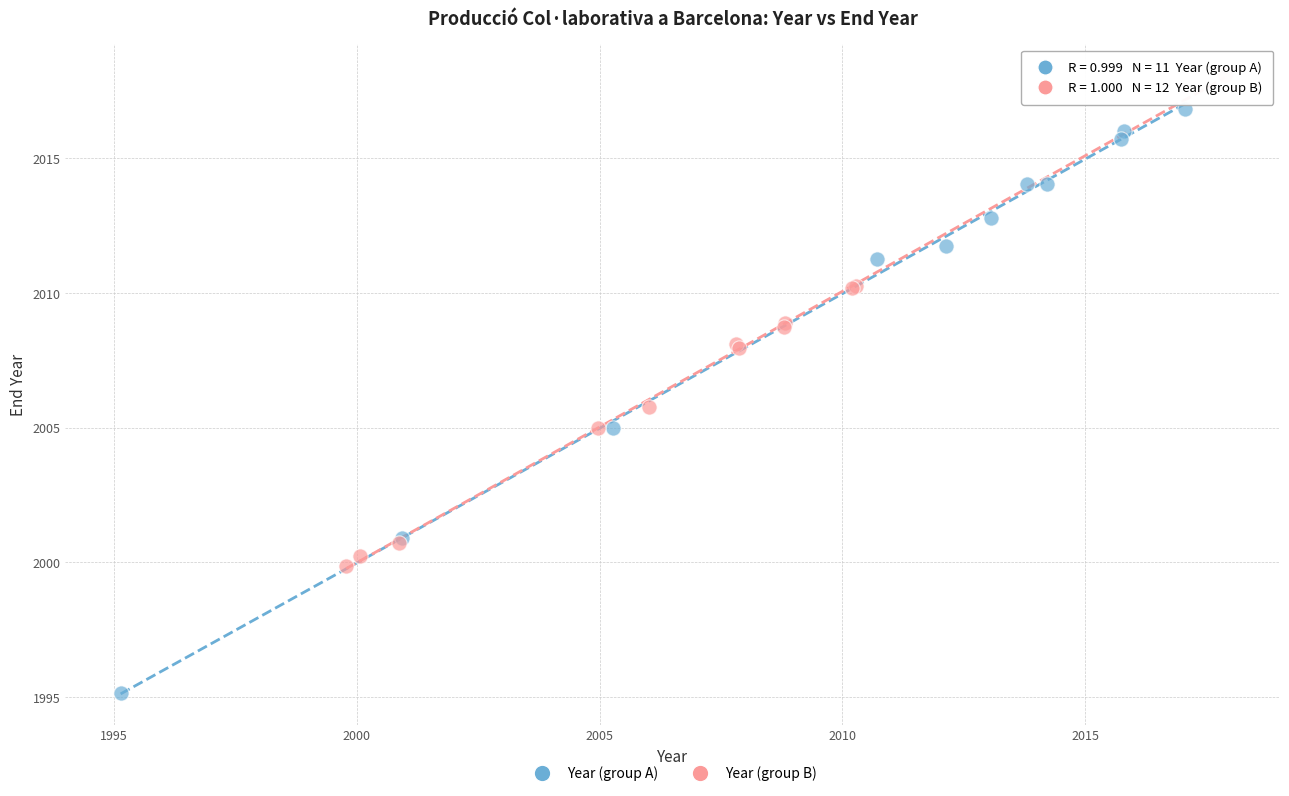

Which series contains the highest Y value?

Year (group B)